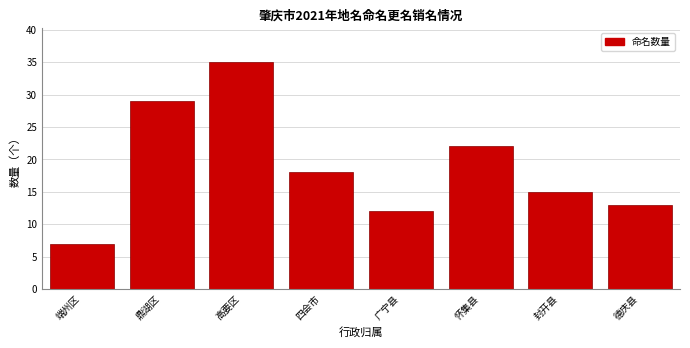

Reading right to left, what are all the values shown in this chart?

13	15	22	12	18	35	29	7